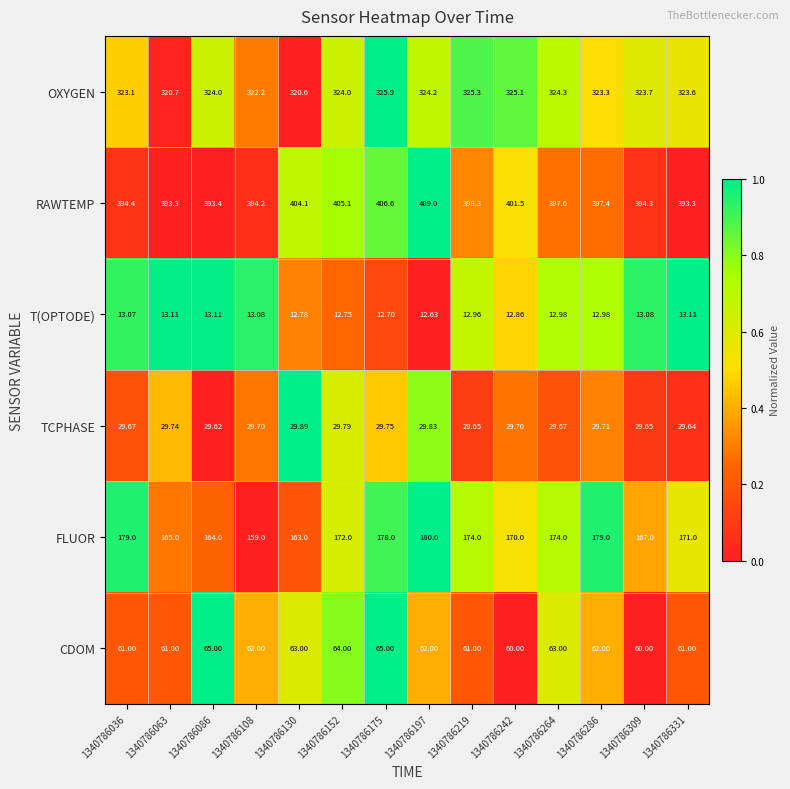

Is the value of T(OPTODE) at 1340786331 greater than the value of RAWTEMP at 1340786309?

No